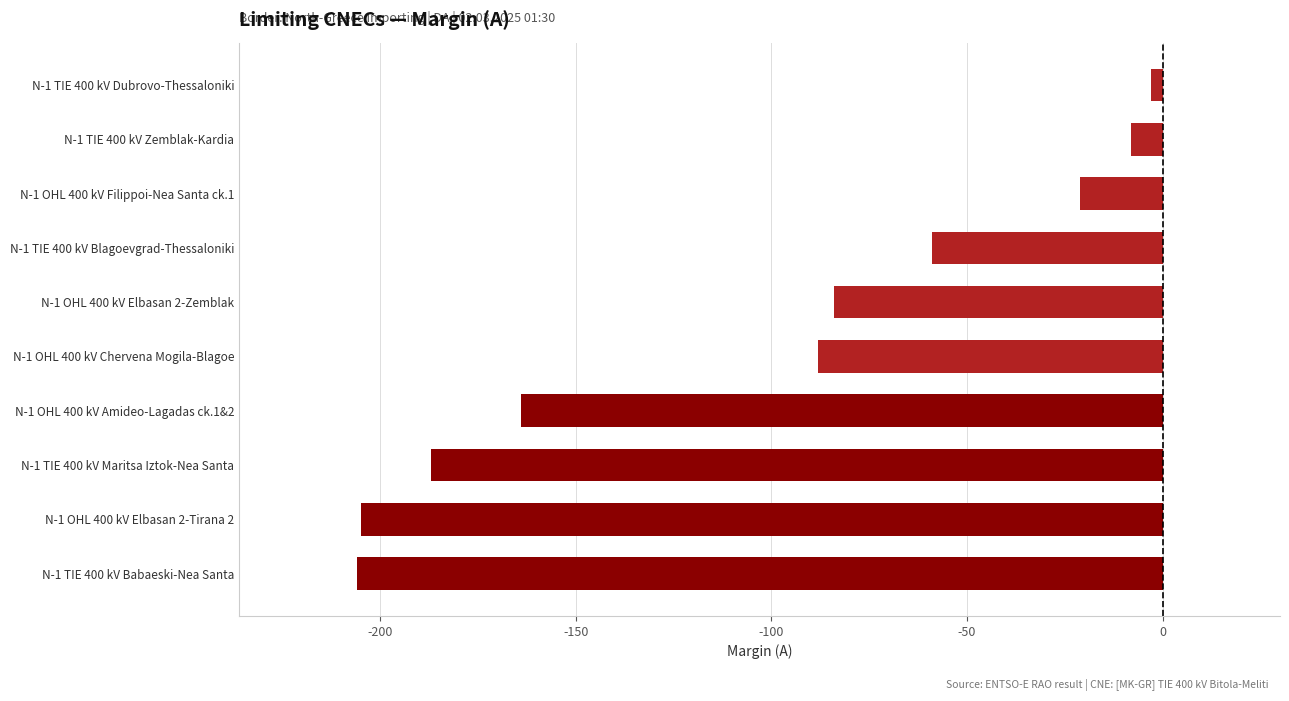

What is the difference between the maximum and minimum values?

203